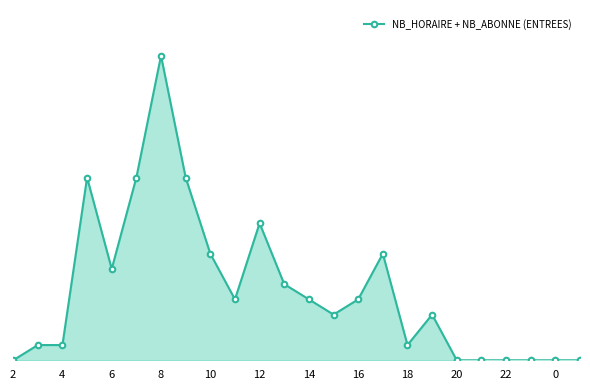

Reading right to left, transcribe all the data shown in this chart.

0	0	0	0	0	0	3	1	7	4	3	4	5	9	4	7	12	20	12	6	12	1	1	0